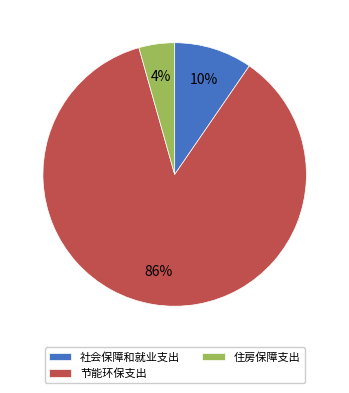

To the nearest percent, what is the difference between the largest and smallest slice percentages?

82%